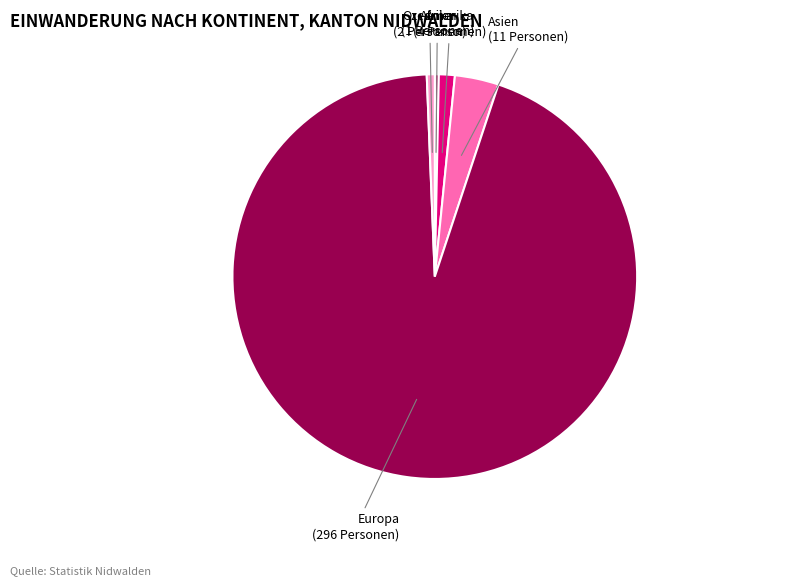

How many slices are in this pie chart?

5